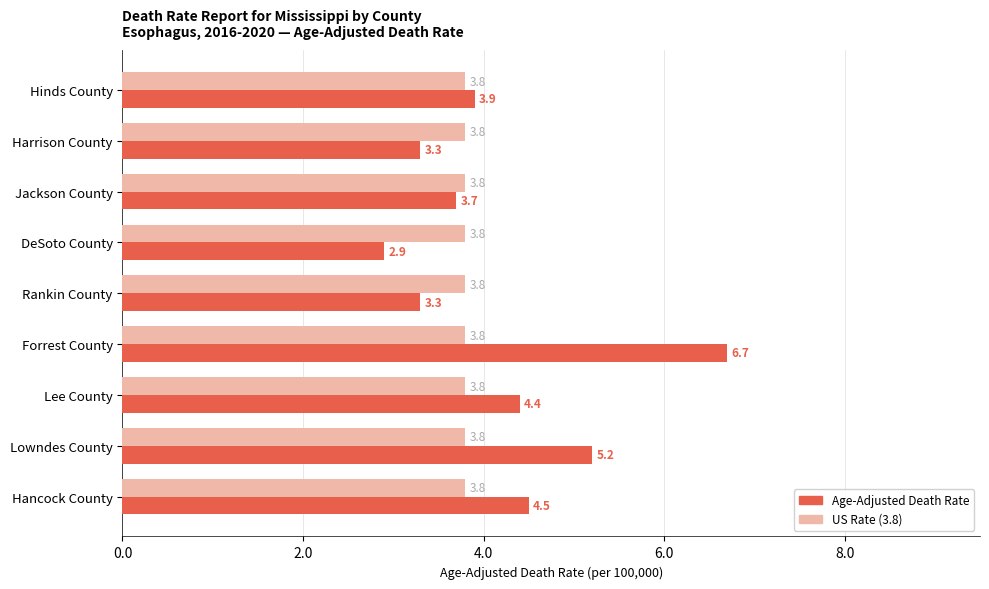

Which series has the largest total across all categories?

Age-Adjusted Death Rate